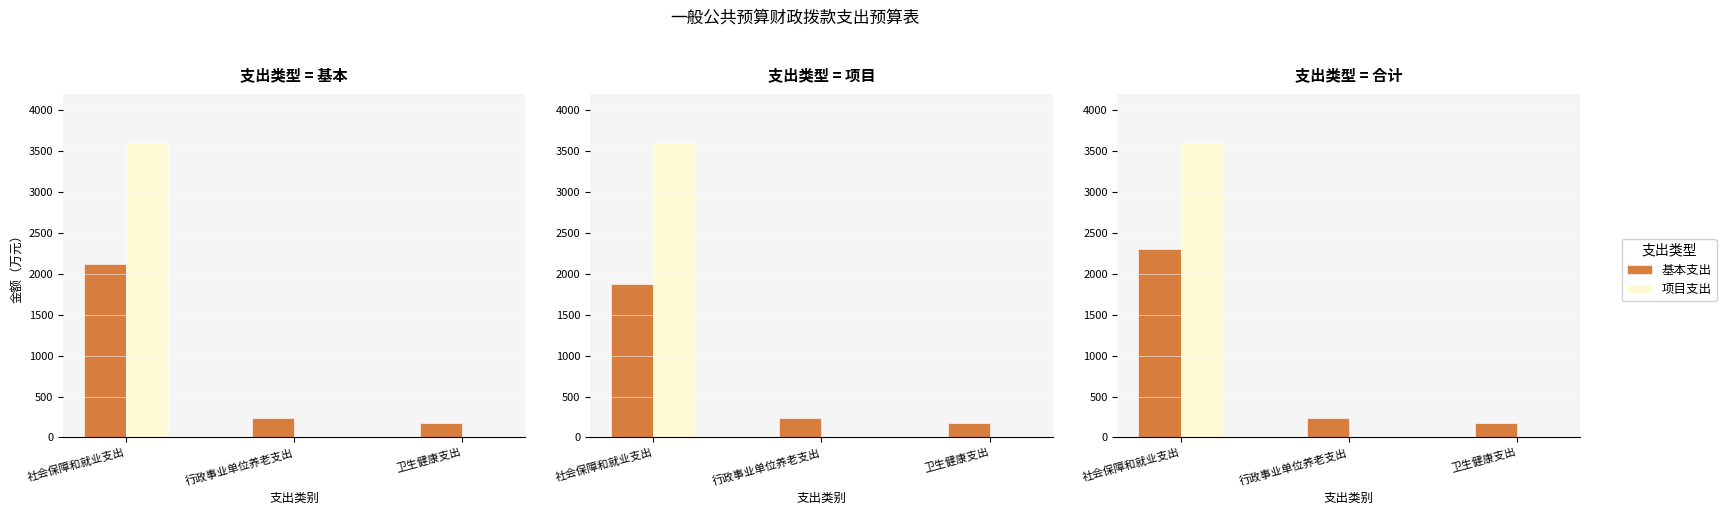

Are the bars horizontal?

No